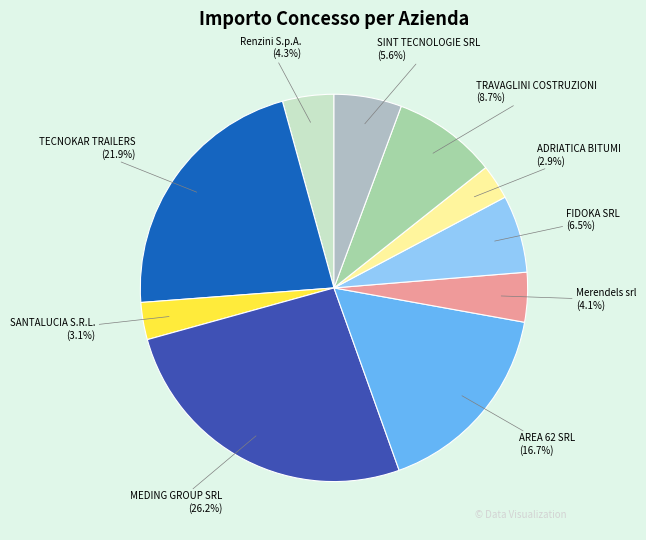

How many segments does this pie chart have?

10